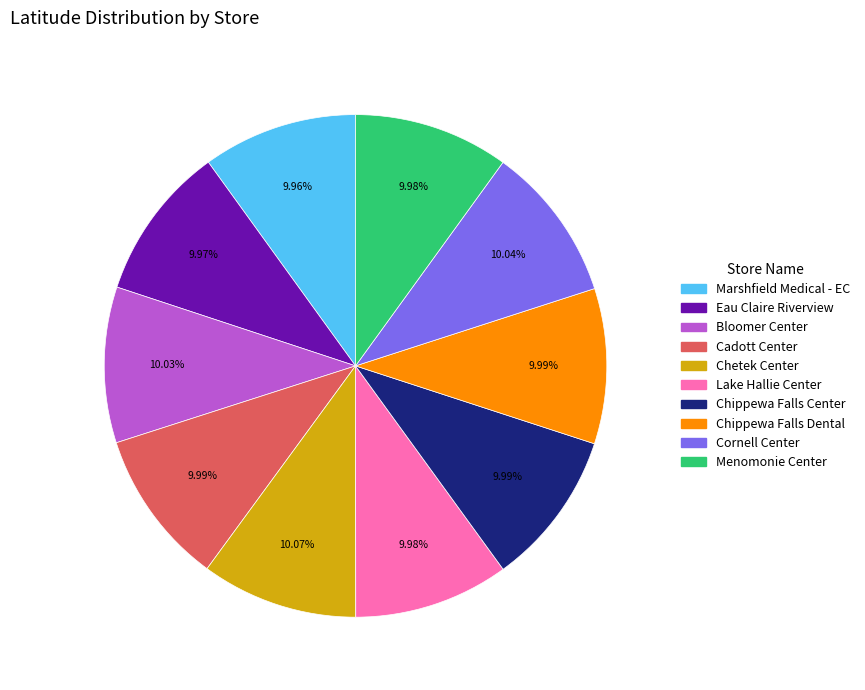

Is there any slice that represents more than half of the pie?

No